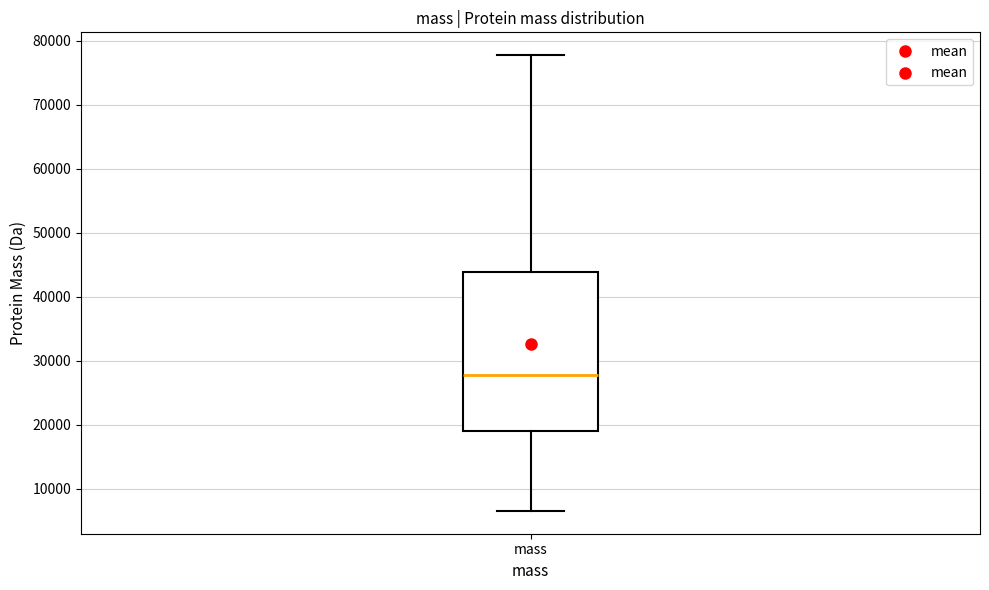

Transcribe this box plot: give where the median line is, the range the box spans, and where the two whiskers end, as read against the y-axis. The values are not printed on the chart, so give them approximately, as read against the axis.

median 28000, box 19000 to 44000, whiskers 7000 to 78000